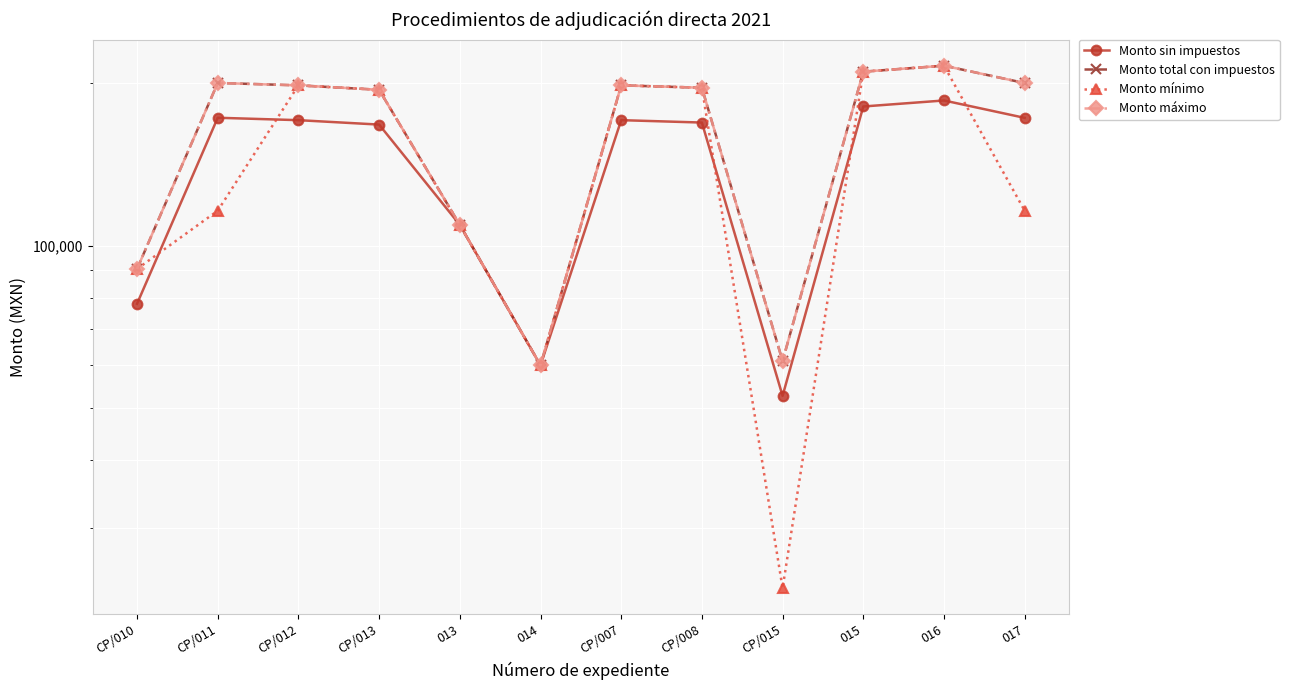

What is the label of the 5th point from the right?

CP/008